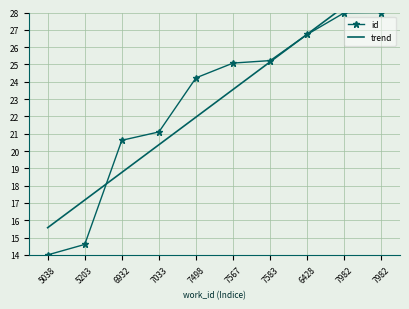

Which series has the widest spread of values?

trend